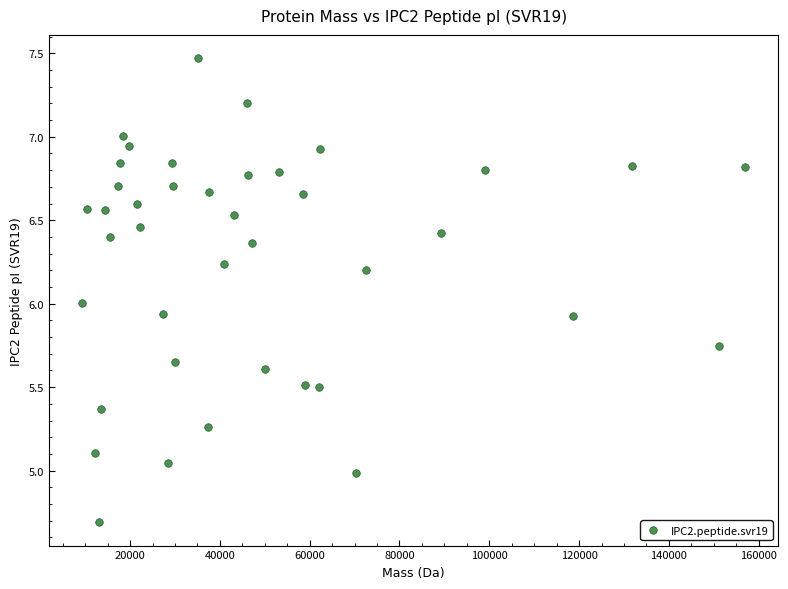

What is the range of Y values (max minus min)?

2.8